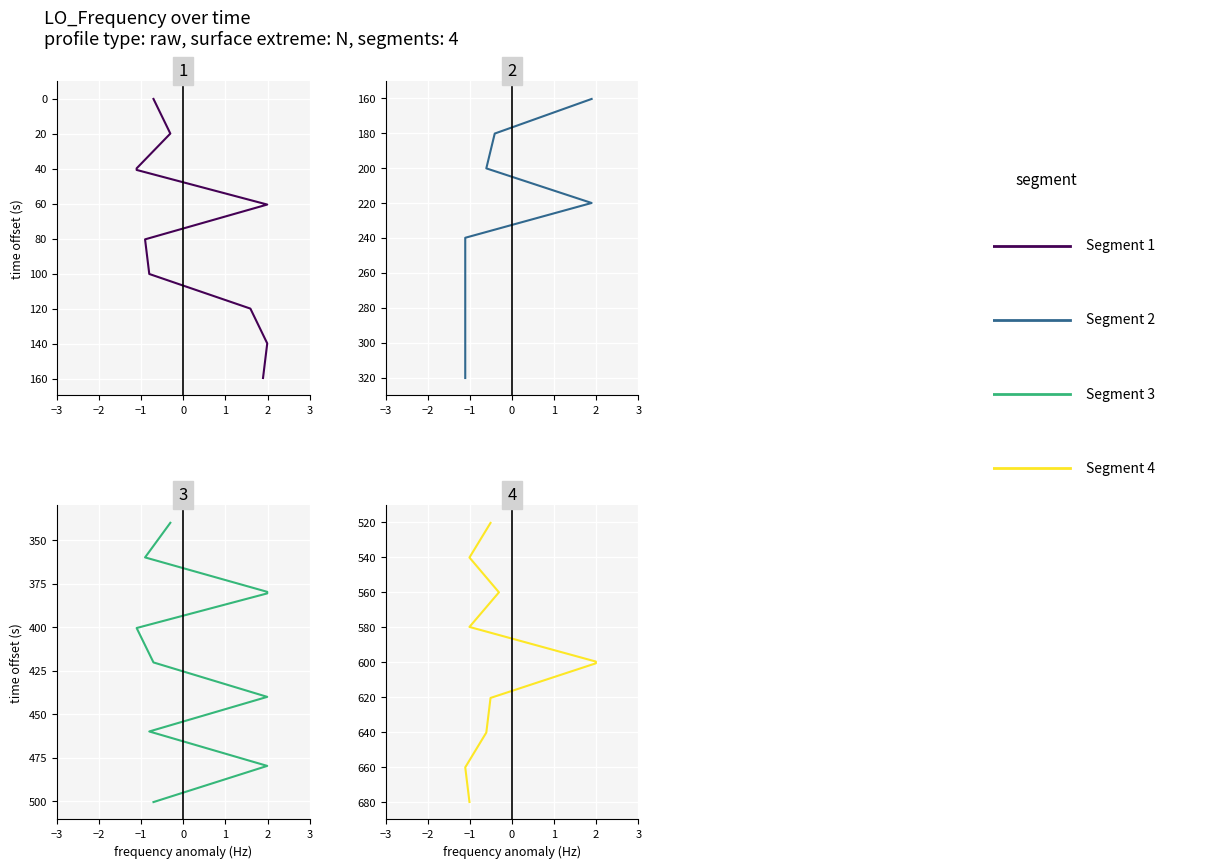

Does the chart display data point markers on the line(s)?

No